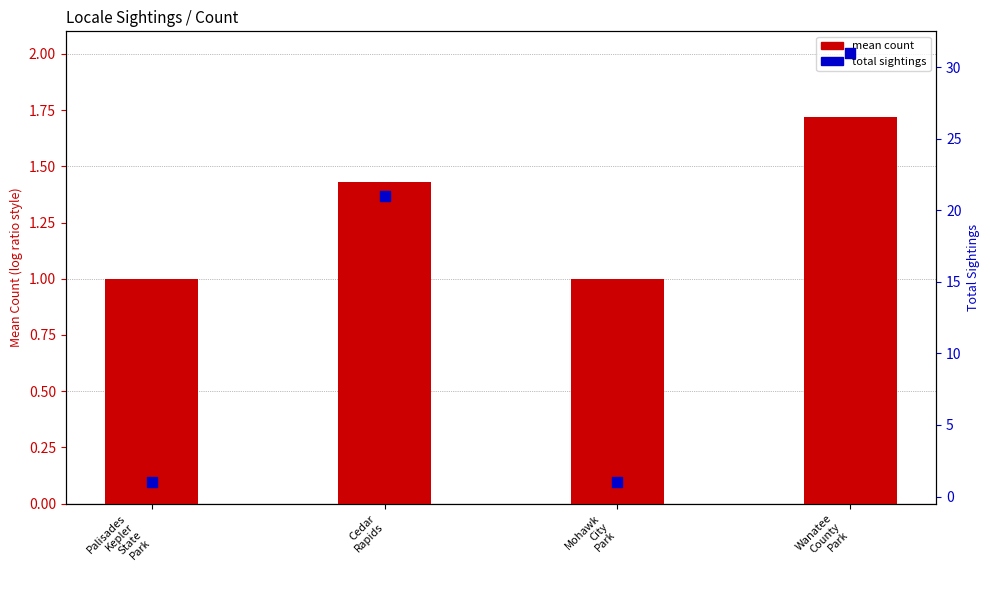

Which series reaches the maximum Y coordinate?

total count